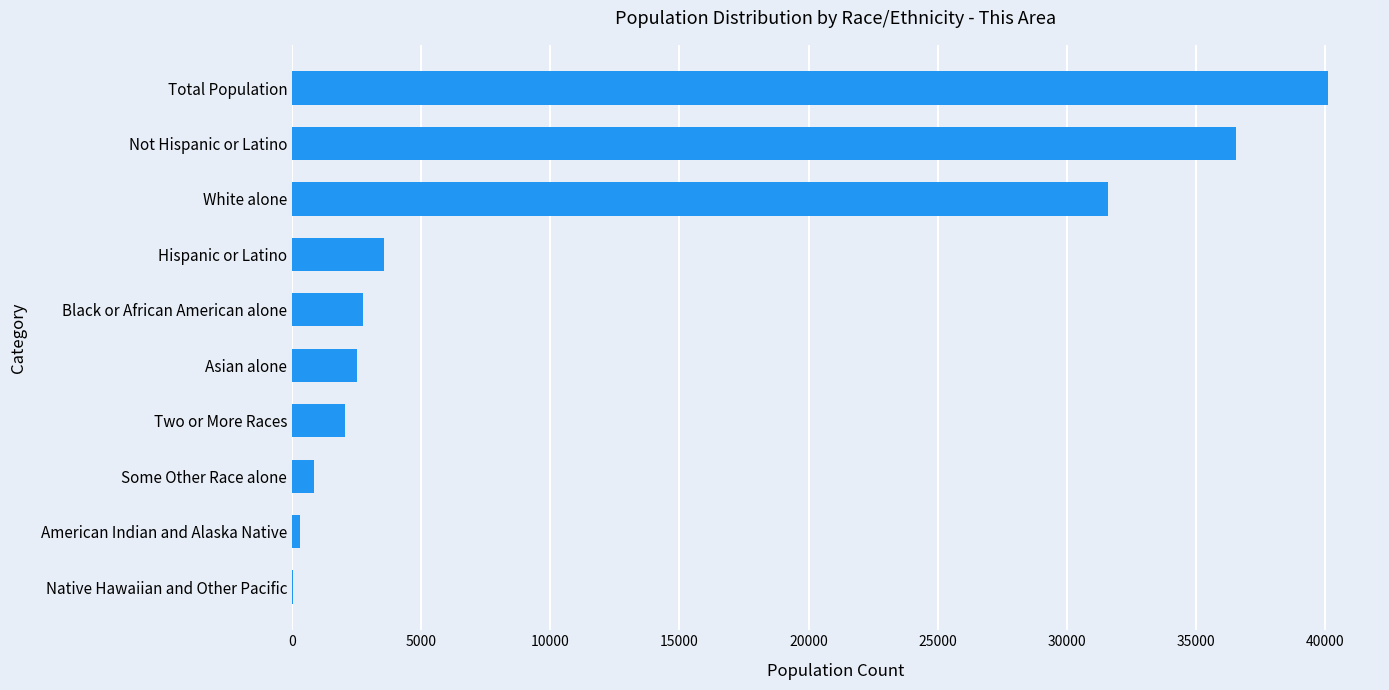

Is it true that the value at Hispanic or Latino is 5031?

False